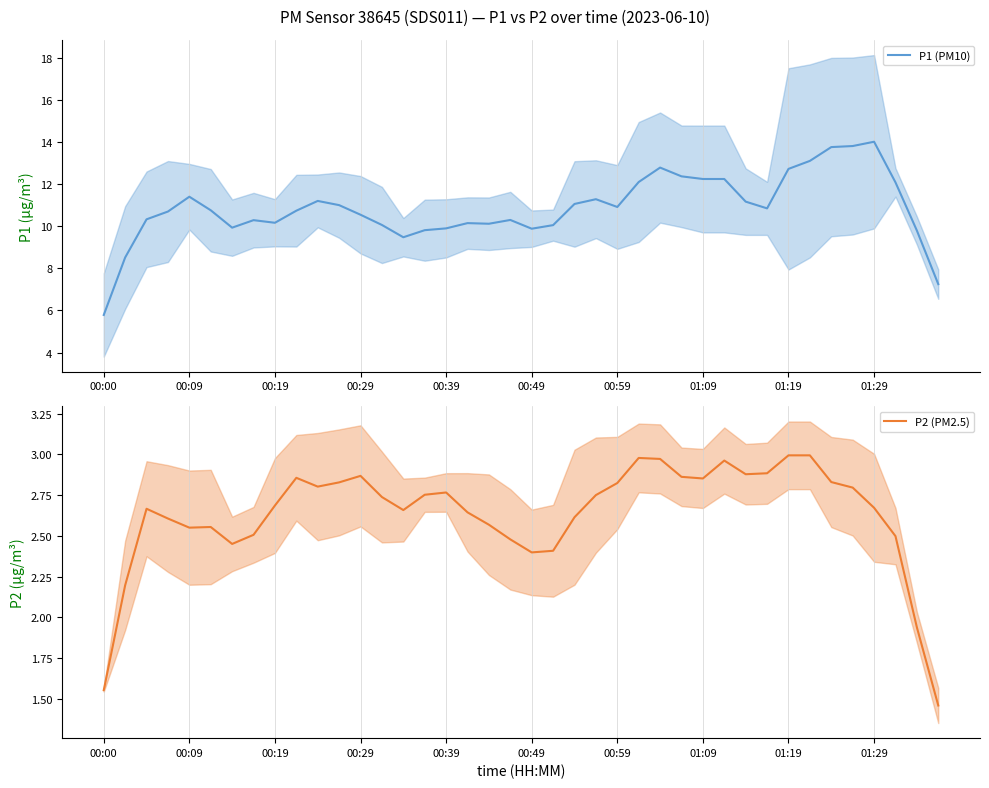

Reading left to right, transcribe all the data shown in this chart.

P1 (PM10): 5.8	8.5	10.3	10.7	11.4	10.8	9.9	10.3	10.2	10.7	11.2	11.0	10.5	10.1	9.5	9.8	9.9	10.2	10.1	10.3	9.9	10.1	11.1	11.3	10.9	12.1	12.8	12.4	12.2	12.2	11.2	10.9	12.7	13.1	13.8	13.8	14.0	12.1	9.8	7.2
P2 (PM2.5): 1.6	2.2	2.7	2.6	2.5	2.6	2.5	2.5	2.7	2.9	2.8	2.8	2.9	2.7	2.7	2.8	2.8	2.6	2.6	2.5	2.4	2.4	2.6	2.8	2.8	3.0	3.0	2.9	2.9	3.0	2.9	2.9	3.0	3.0	2.8	2.8	2.7	2.5	1.9	1.5